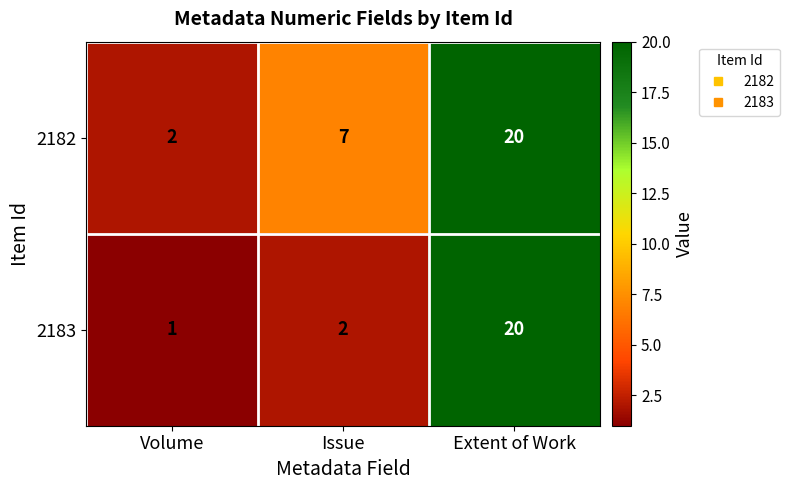

What is the maximum value shown in the chart?

20